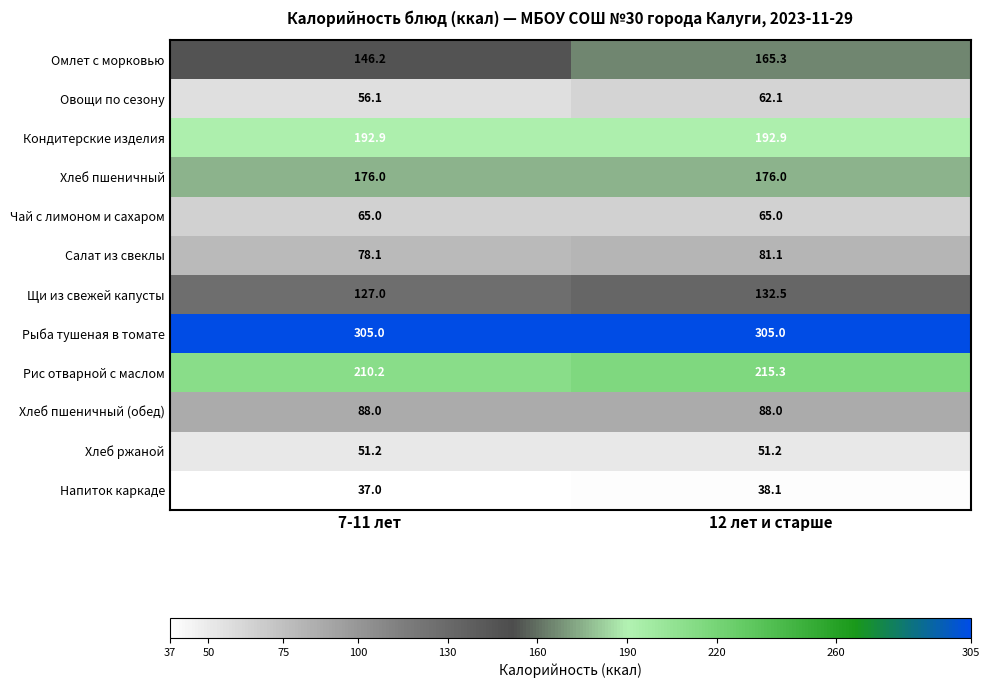

How many series are shown in this chart?

12